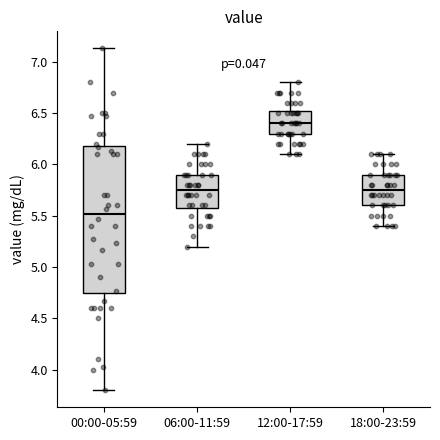

Which box is the tallest, from its lower edge to its upper edge?

00:00-05:59